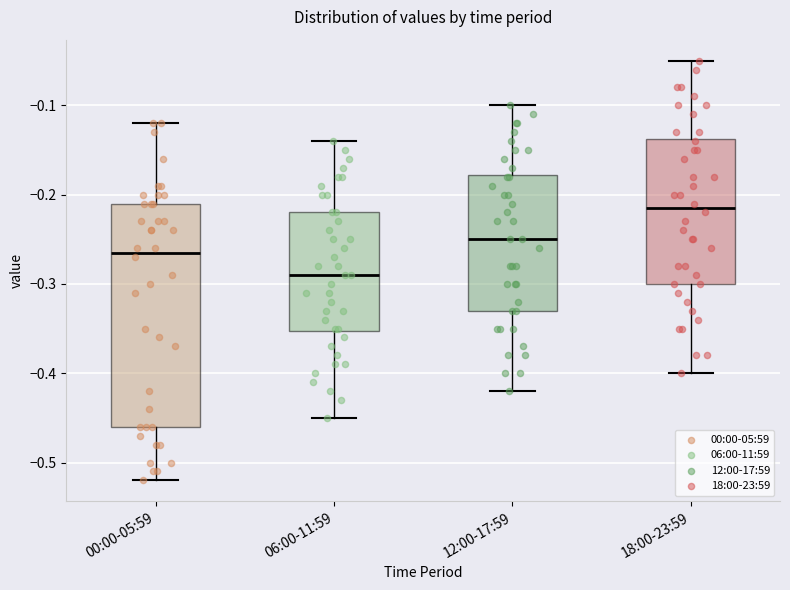

Which box is the tallest, from its lower edge to its upper edge?

00:00-05:59